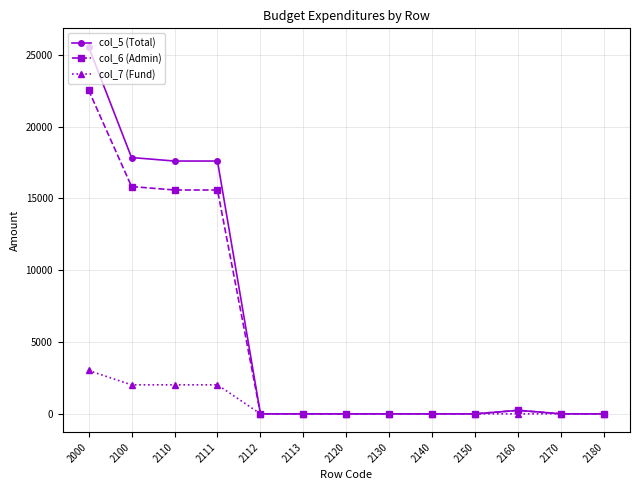

The value of col_5 (Total) at 2120 is 12882.3. True or false?

False